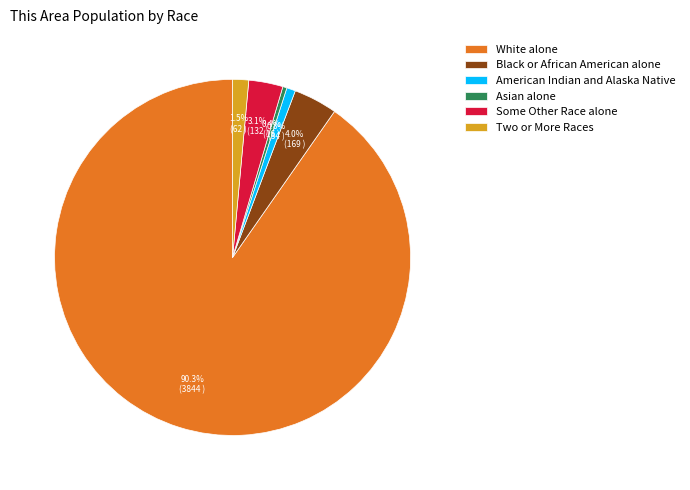

True or false: White alone accounts for 90% of the total.

True